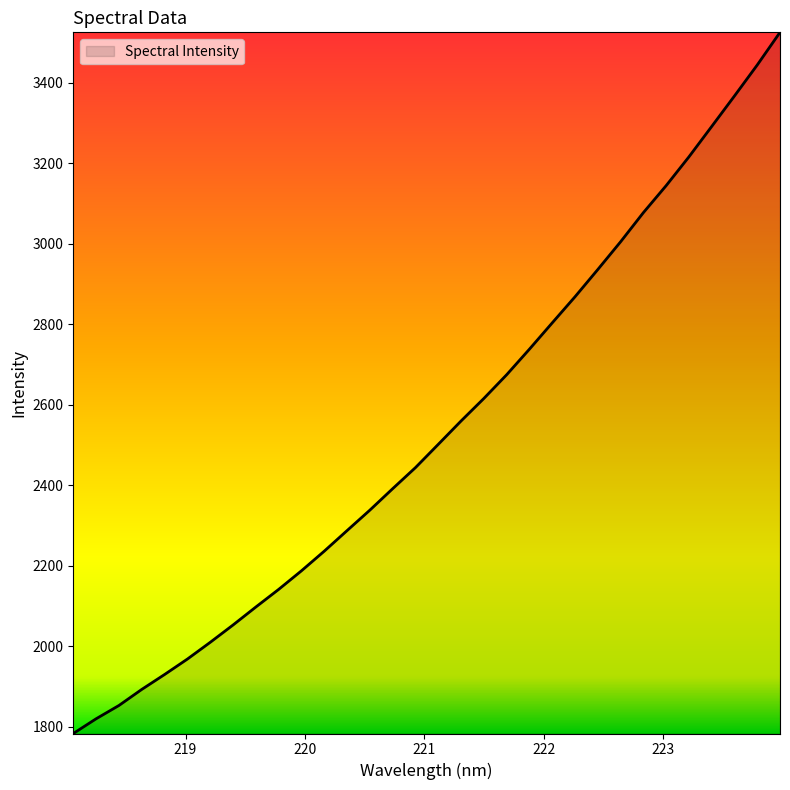

What is the maximum value shown in the chart?

3525.1